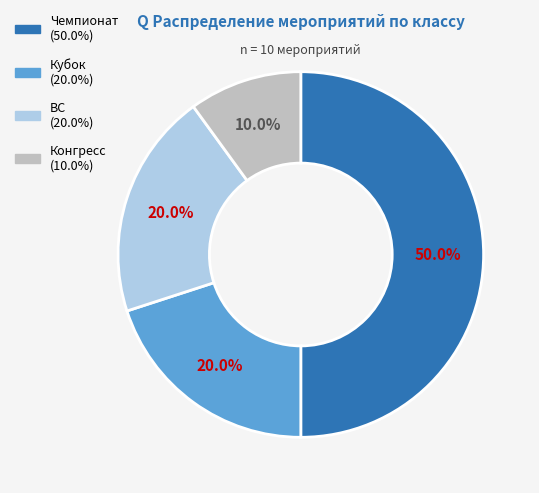

Combined, do Кубок and Чемпионат account for over 50%?

Yes